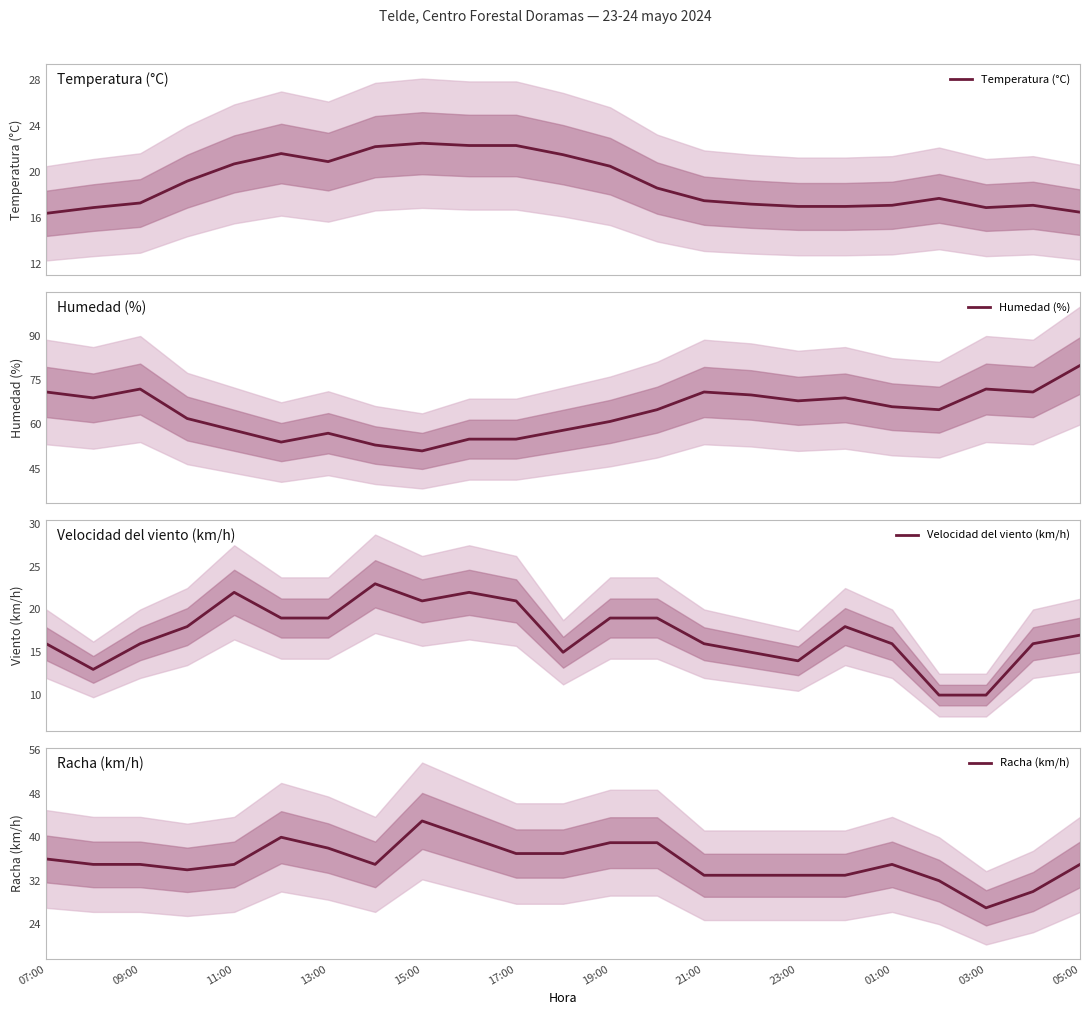

What is the maximum value for Humedad (%)?

80